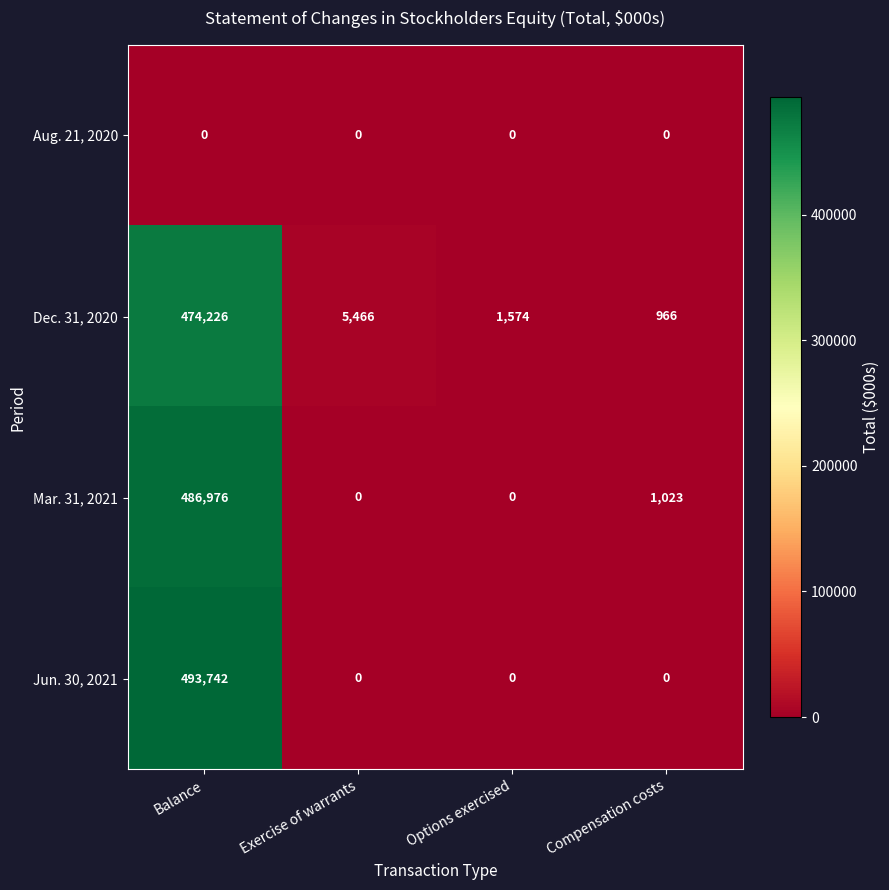

What is the maximum value shown in the chart?

493742